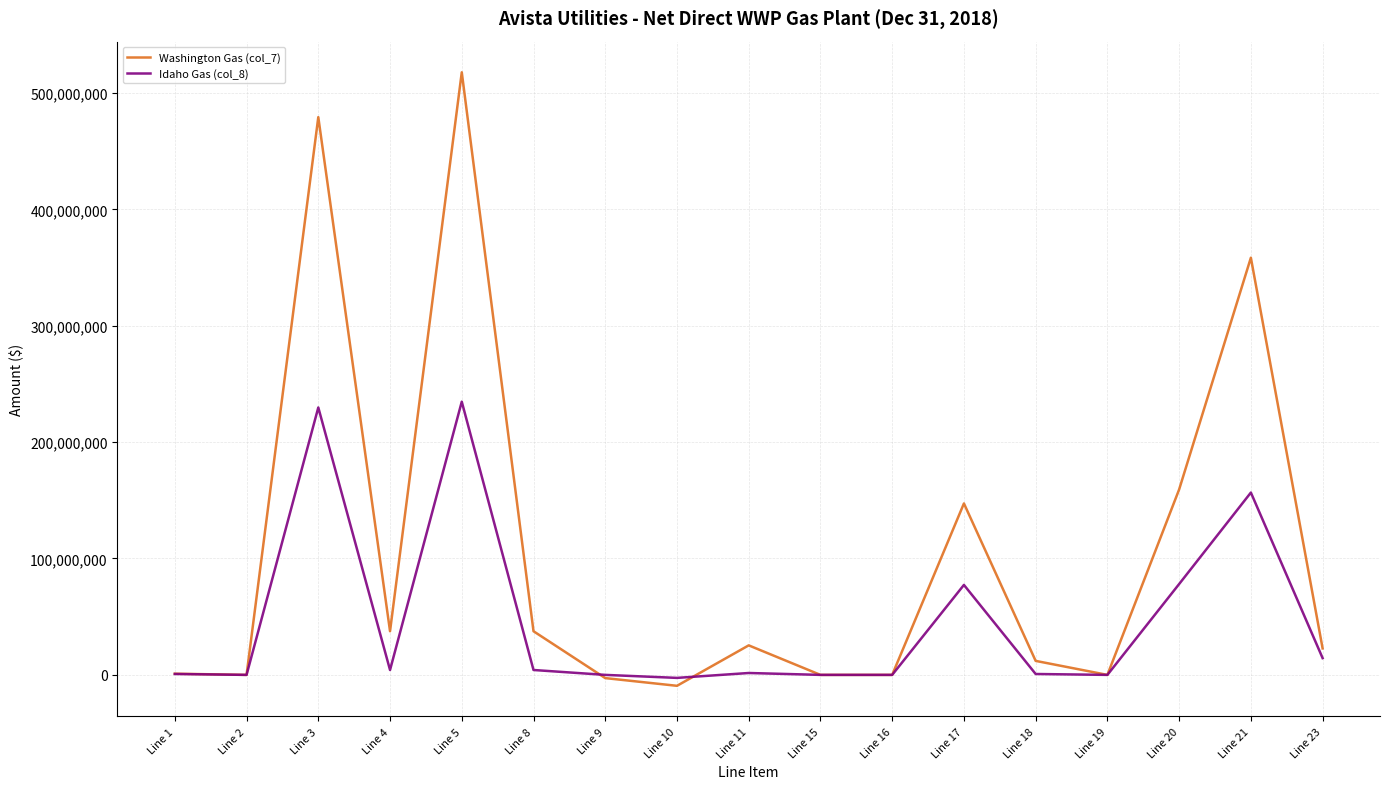

Rank the series by their maximum value, from highest to lowest.

Washington Gas (col_7), Idaho Gas (col_8)